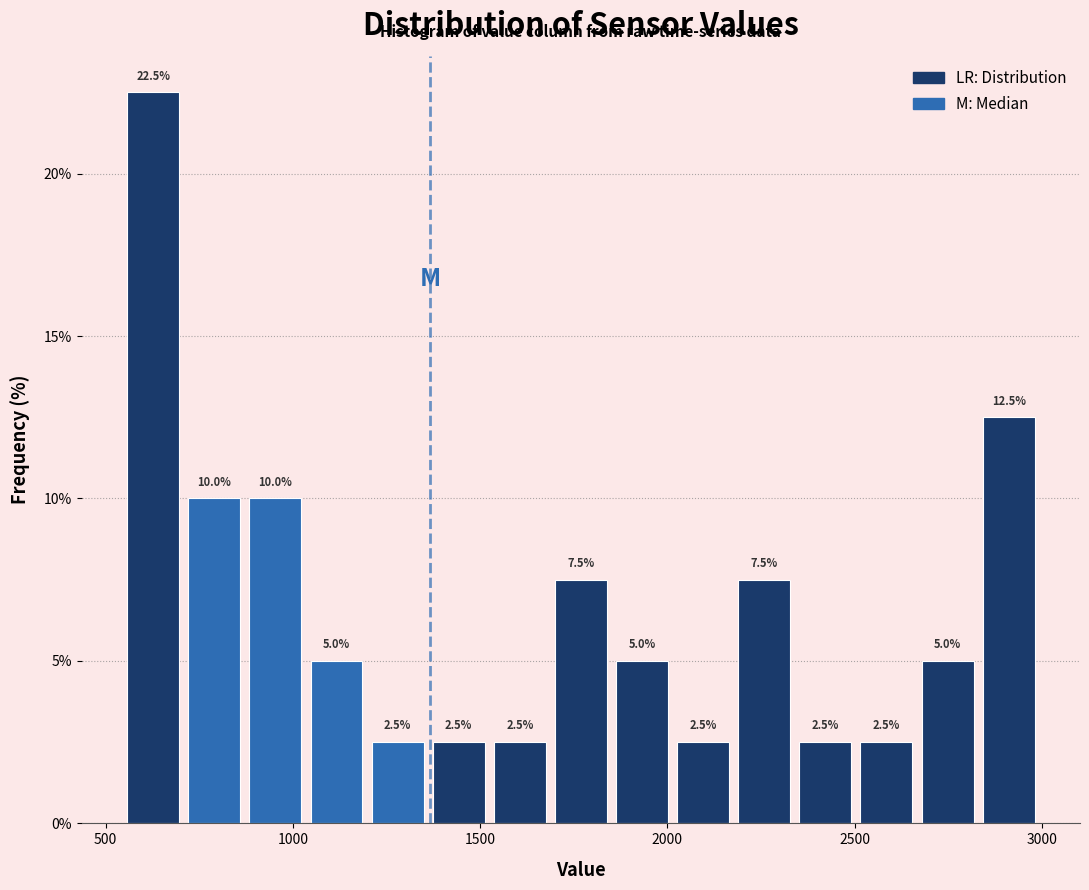

Around what value on the x-axis is the tallest bar? Give the approximate position of its centre, as read against the axis.

650